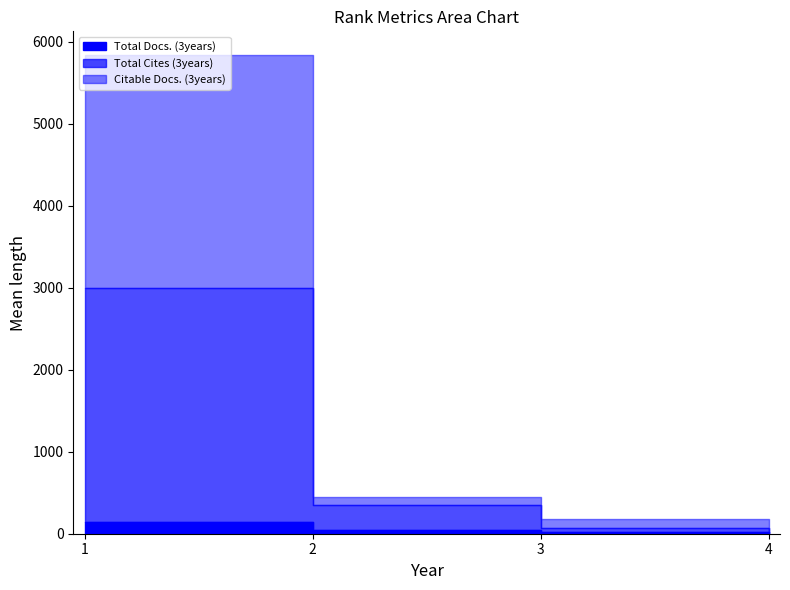

What is the difference between the Total Cites (3years) values at 1 and 2?

2545